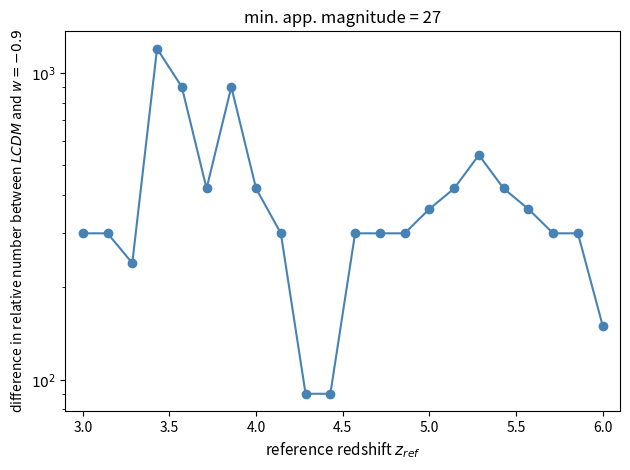

Count the number of values greater than 300.

10